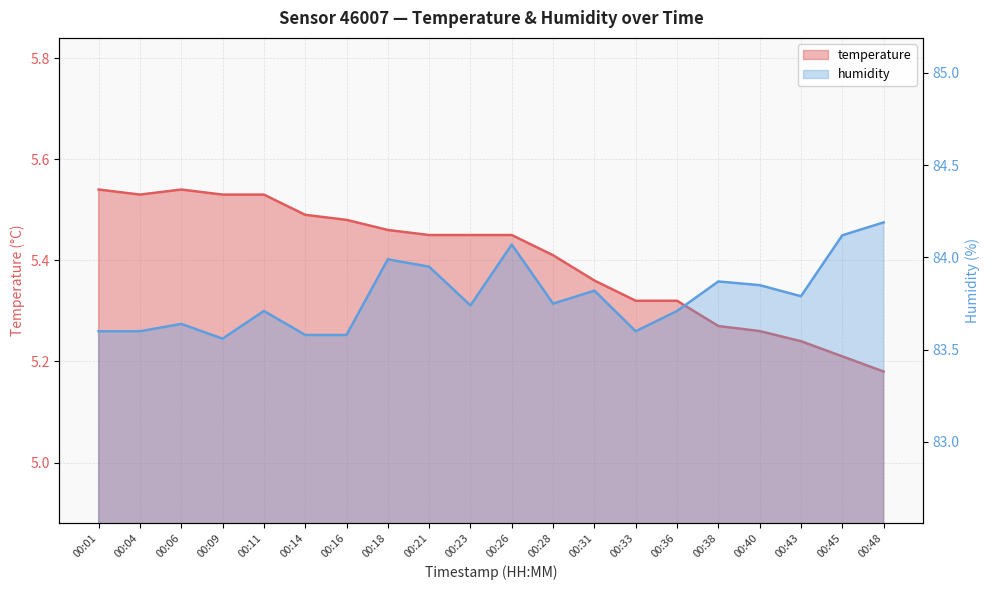

Rank the series by their maximum value, from lowest to highest.

temperature, humidity